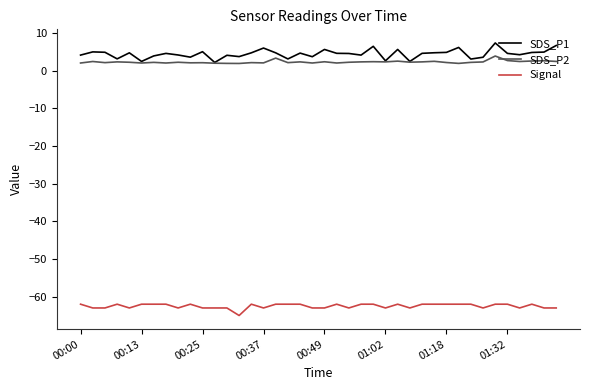

What is the greatest value displayed?

7.3